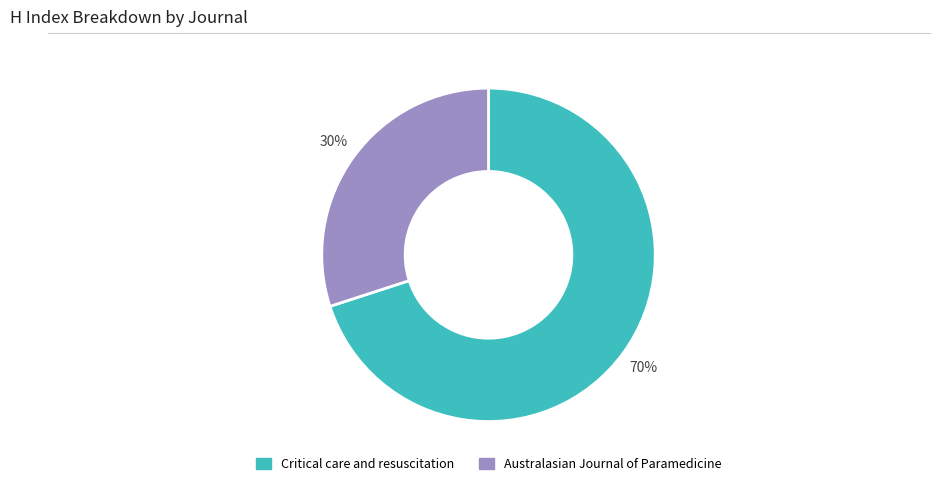

Count the number of slices in the pie.

2